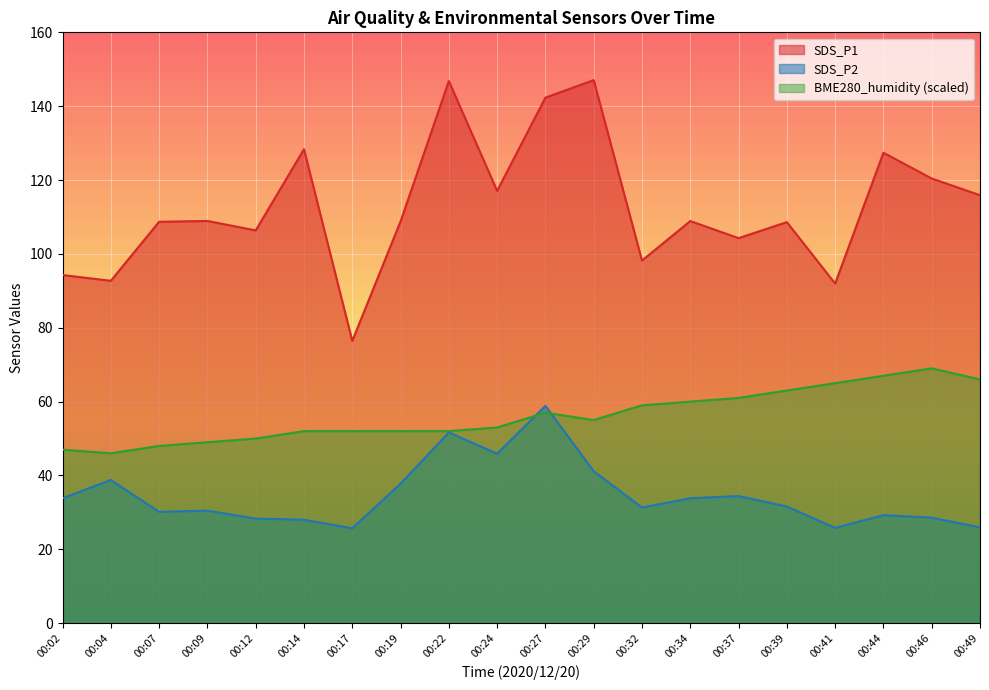

What is the difference between the highest and lowest values at 00:32?

66.9